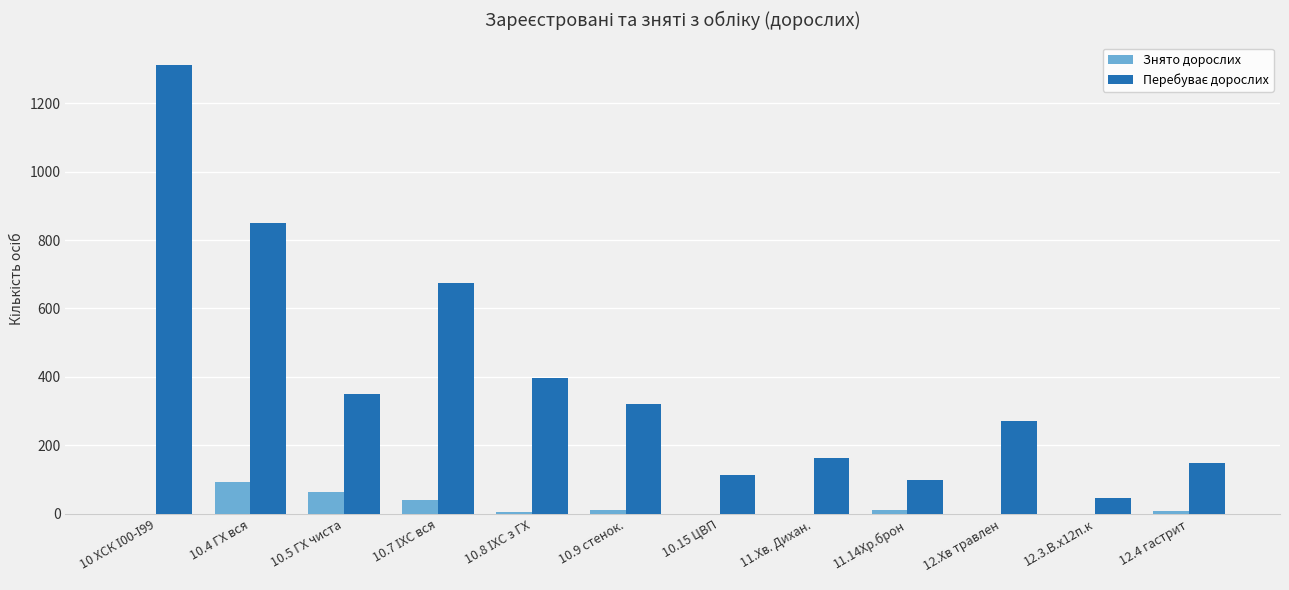

What is the maximum value shown in the chart?

1311